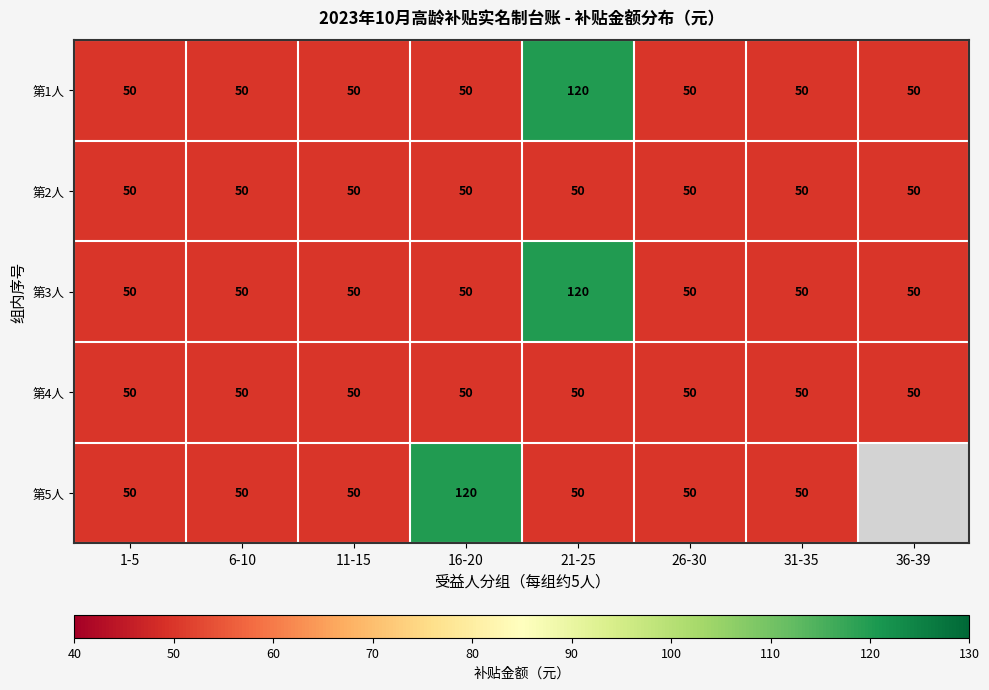

What is the sum of all 第4人 values?

400